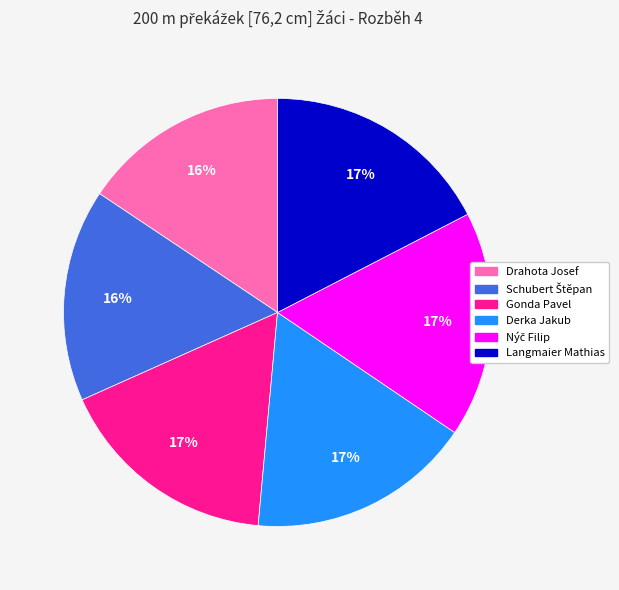

What percentage is the Langmaier Mathias slice, to the nearest percent?

17%